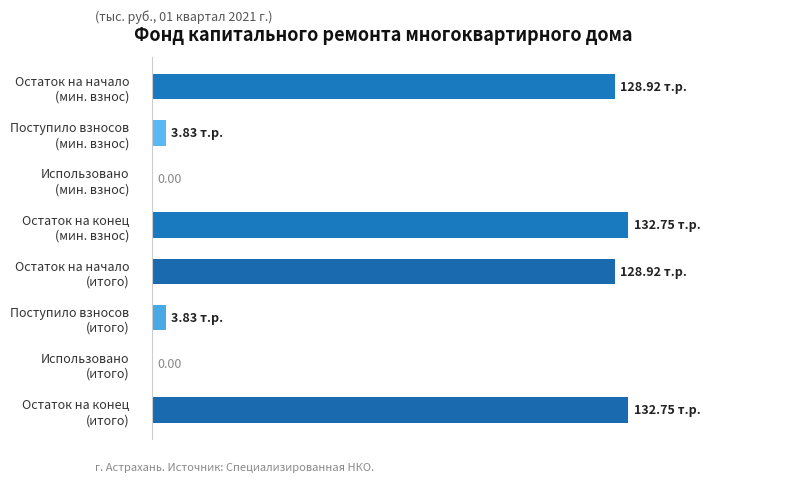

What is the difference between the maximum and minimum values?

132.8